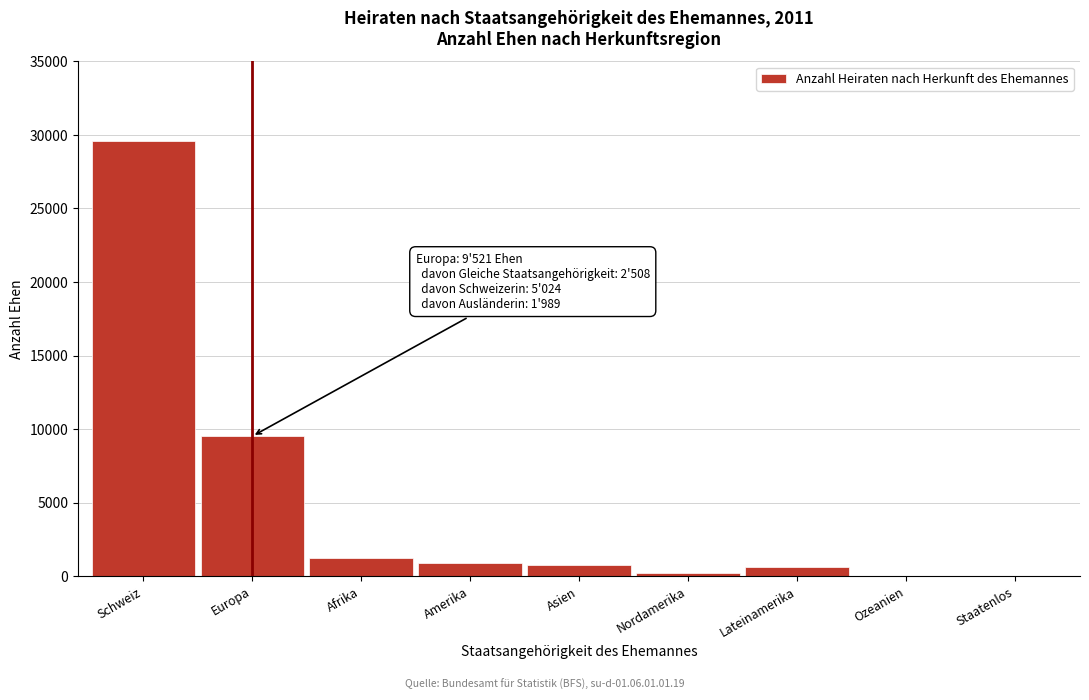

At which label is the value closest to 14830?

Europa